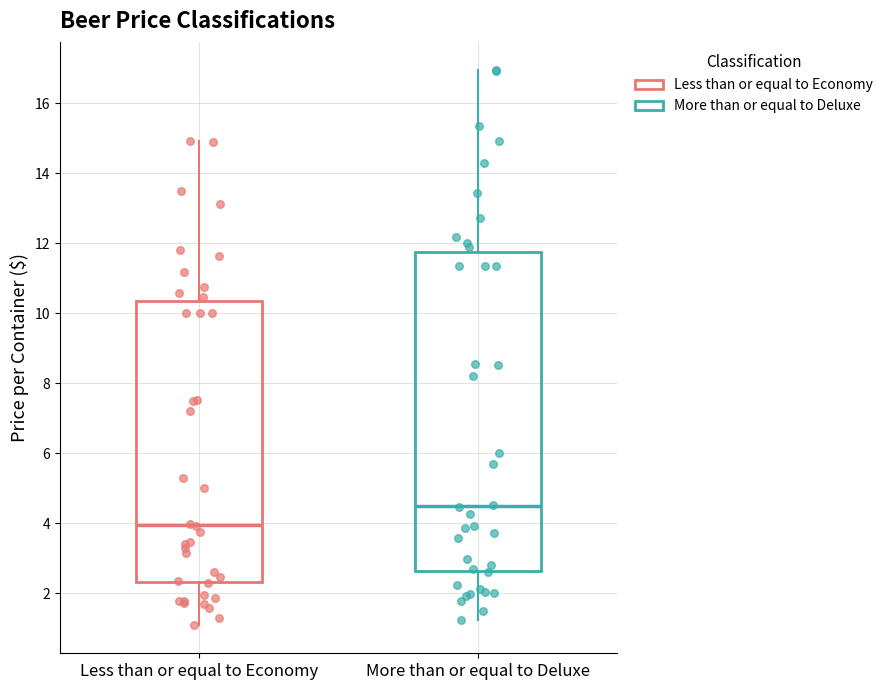

Reading left to right, read every box against the y-axis: the position of its median line, the range the box covers, and the ends of its whiskers. The values are not printed on the chart, so give them approximately, as read against the axis.

Less than or equal to Economy: median 4.0, box 2.4 to 10.4, whiskers 1.0 to 15.0
More than or equal to Deluxe: median 4.4, box 2.6 to 11.8, whiskers 1.2 to 17.0